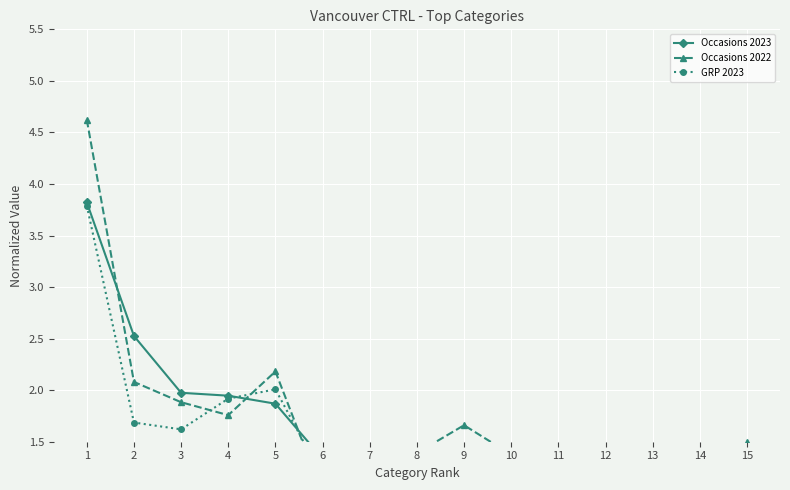

What are all the series names shown in the legend?

Occasions 2023, Occasions 2022, GRP 2023